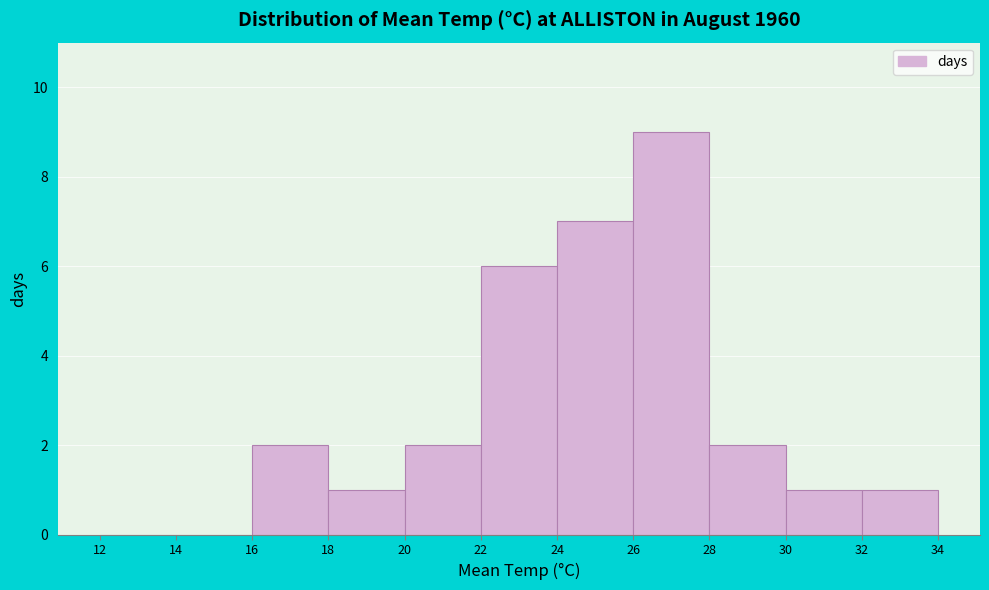

Reading left to right, transcribe this chart: for each bar, give the range it covers on the x-axis and its height. The values are not printed on the chart, so give them approximately, as read against the axis.

12 to 14: 0
14 to 16: 0
16 to 18: 2
18 to 20: 1
20 to 22: 2
22 to 24: 6
24 to 26: 7
26 to 28: 9
28 to 30: 2
30 to 32: 1
32 to 34: 1